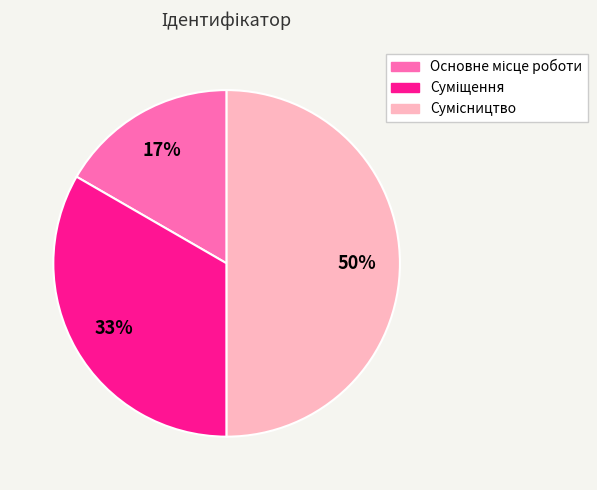

To the nearest percent, what is the difference between the largest and smallest slice percentages?

33%